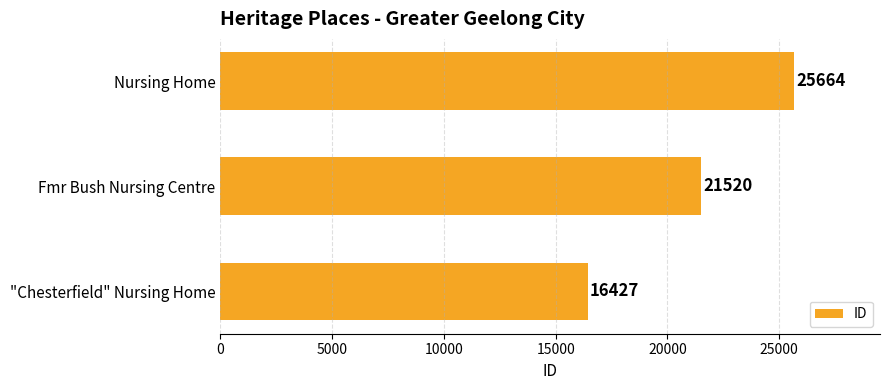

What is the average value?

21204